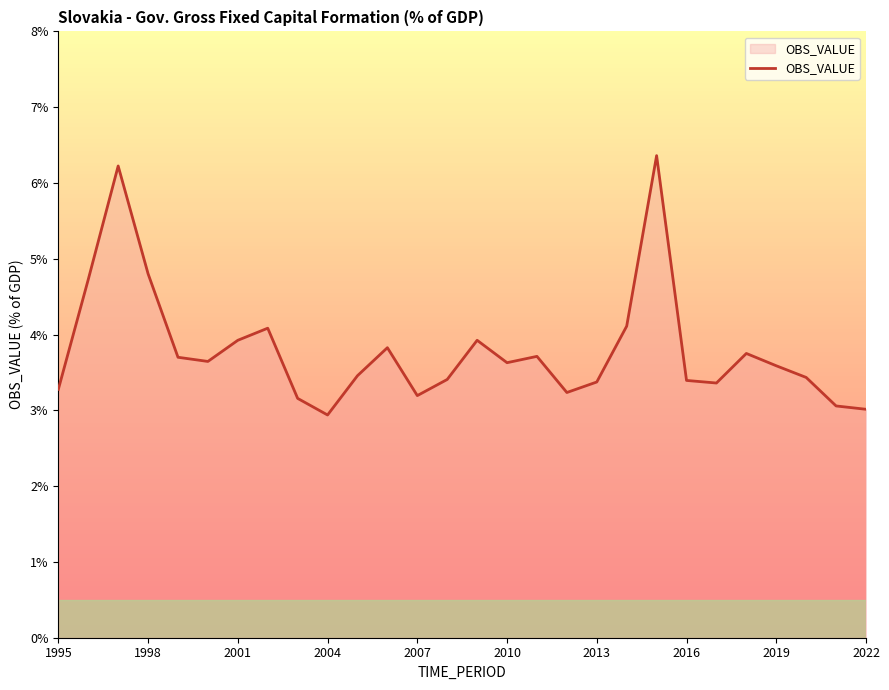

What is the greatest value displayed?

6.4